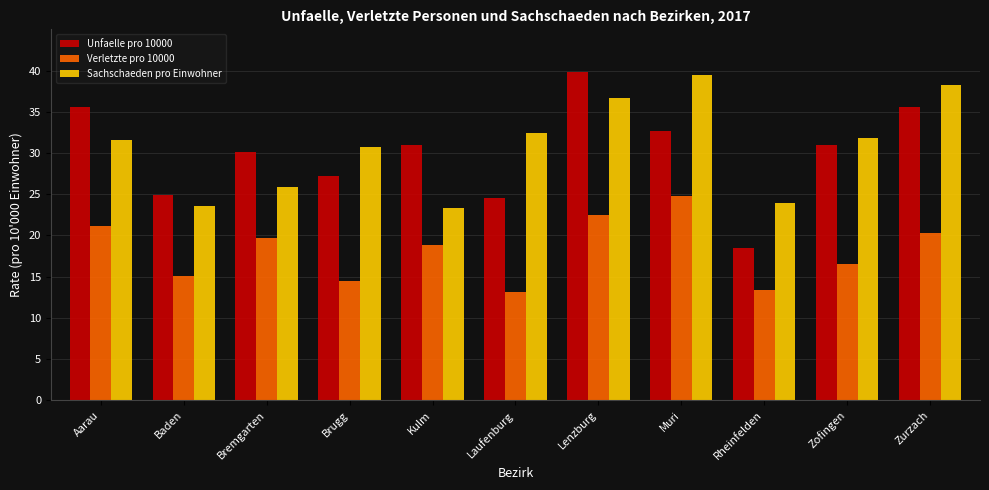

What is the lowest value of the Verletzte pro 10000 series?

13.1